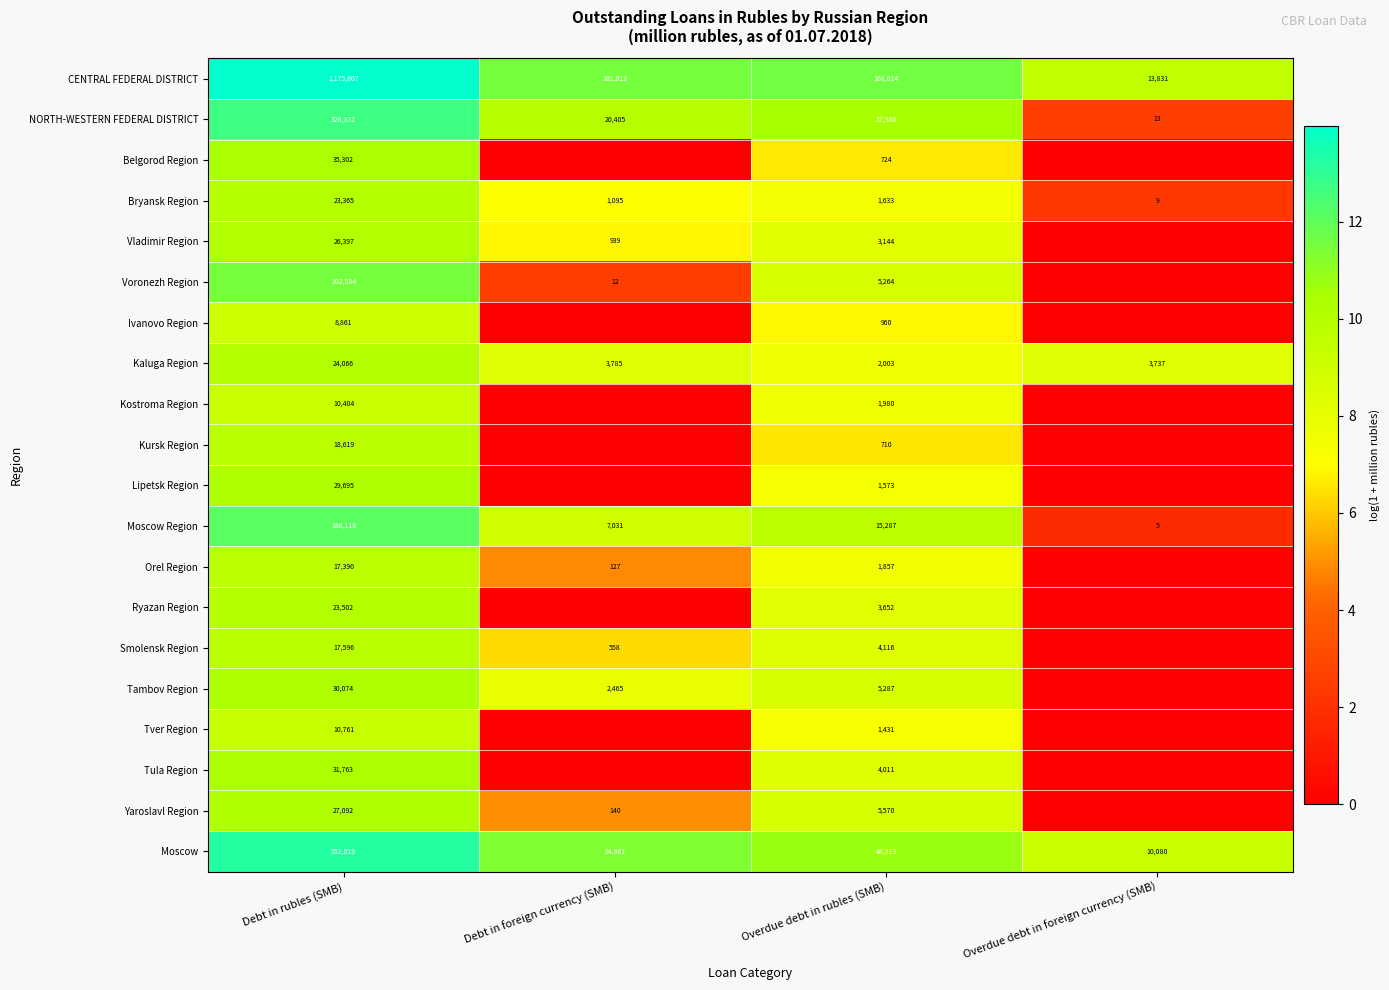

At Debt in rubles (SMB), list the series in order from smallest to largest.

Ivanovo Region, Kostroma Region, Tver Region, Orel Region, Smolensk Region, Kursk Region, Bryansk Region, Ryazan Region, Kaluga Region, Vladimir Region, Yaroslavl Region, Lipetsk Region, Tambov Region, Tula Region, Belgorod Region, Voronezh Region, Moscow Region, NORTH-WESTERN FEDERAL DISTRICT, Moscow, CENTRAL FEDERAL DISTRICT